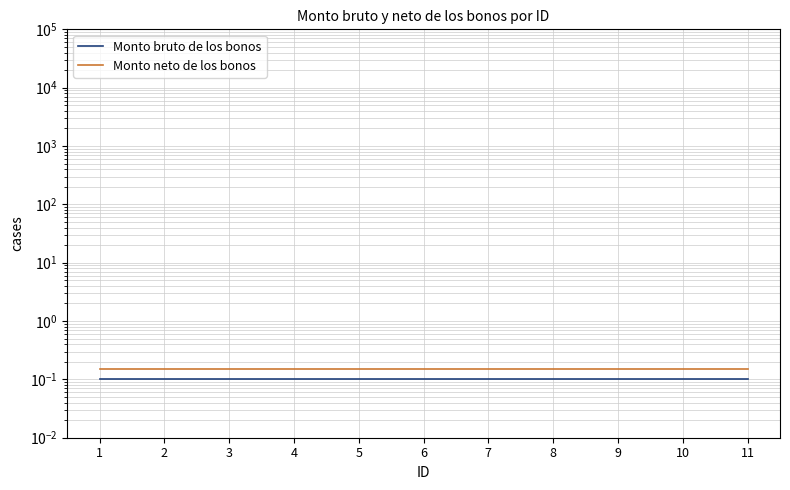

What is the total value across all series at 1?

0.2